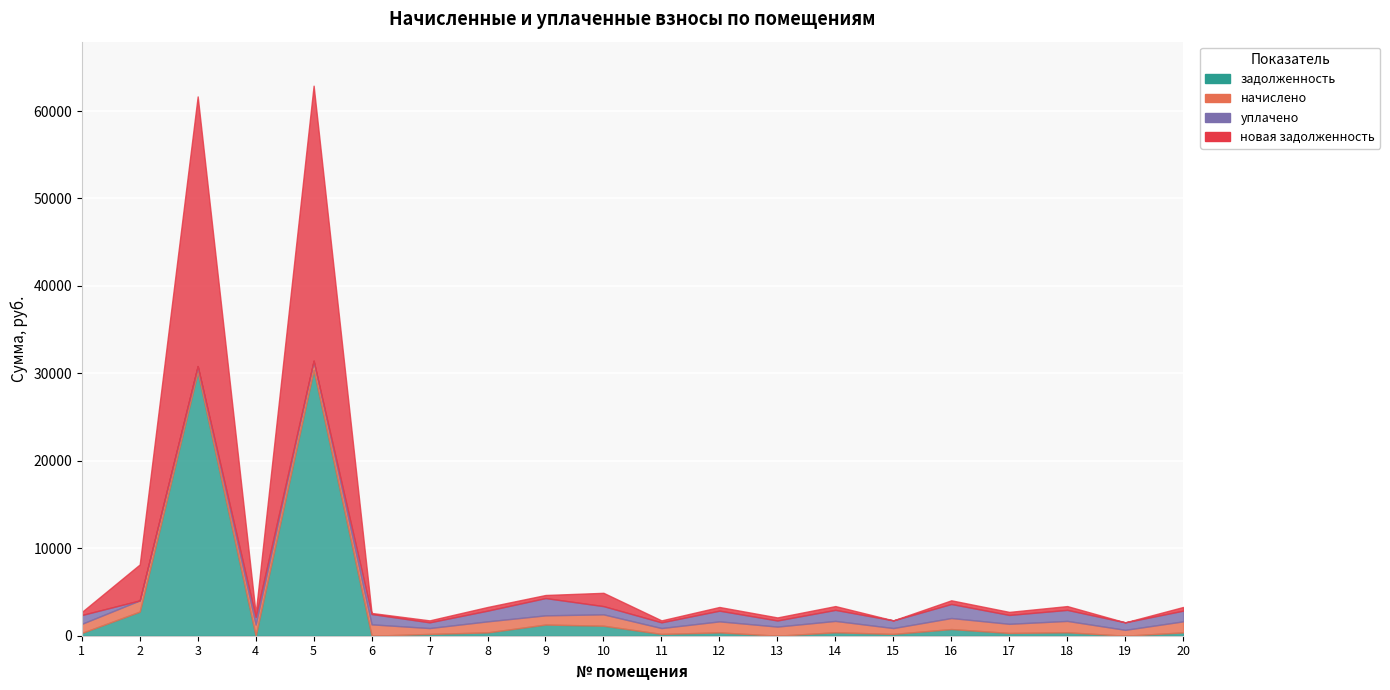

Reading right to left, transcribe all the data shown in this chart.

задолженность: 381.6	0.0	393.6	316.4	763.2	203.8	393.6	0.0	381.6	203.8	1144.1	1278.5	381.6	203.8	0.0	30403.5	0.0	30149.5	2757.9	315.0
начислено: 1261.7	673.8	1301.4	1046.0	1261.7	673.8	1301.4	1046.0	1261.7	673.8	1301.4	1052.5	1261.7	673.8	1301.4	1046.0	1279.3	684.8	1281.6	1041.5
уплачено: 1222.8	856.8	1261.2	1013.6	1604.4	877.6	1261.2	697.3	1222.8	653.0	939.7	1975.1	1222.8	653.0	1182.0	0.0	851.8	0.0	0.0	1009.4
новая задолженность: 420.6	0.0	433.8	348.6	420.7	0.0	433.8	348.6	420.6	224.6	1520.6	350.9	420.6	224.6	119.4	31449.5	426.4	30834.3	4111.2	347.2